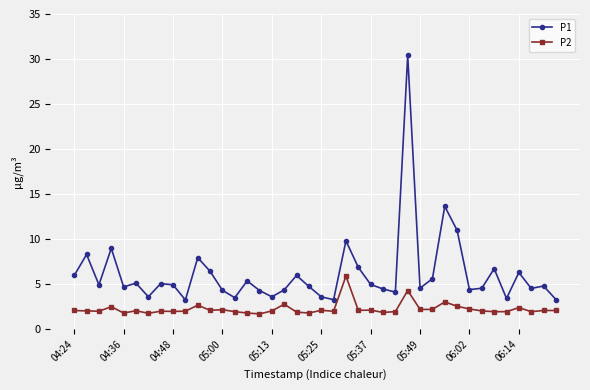

Rank the series by their average value, from highest to lowest.

P1, P2